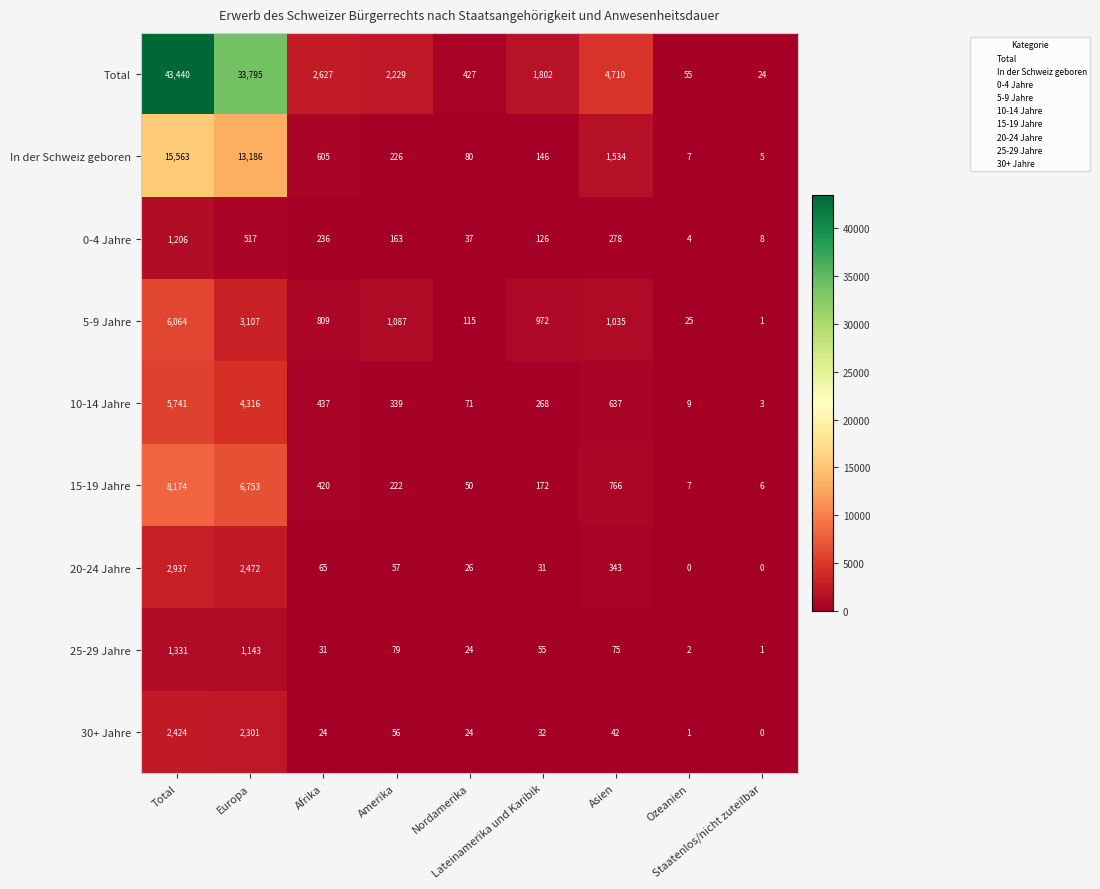

List the series in order of their peak value, highest first.

Total, In der Schweiz geboren, 15-19 Jahre, 5-9 Jahre, 10-14 Jahre, 20-24 Jahre, 30+ Jahre, 25-29 Jahre, 0-4 Jahre